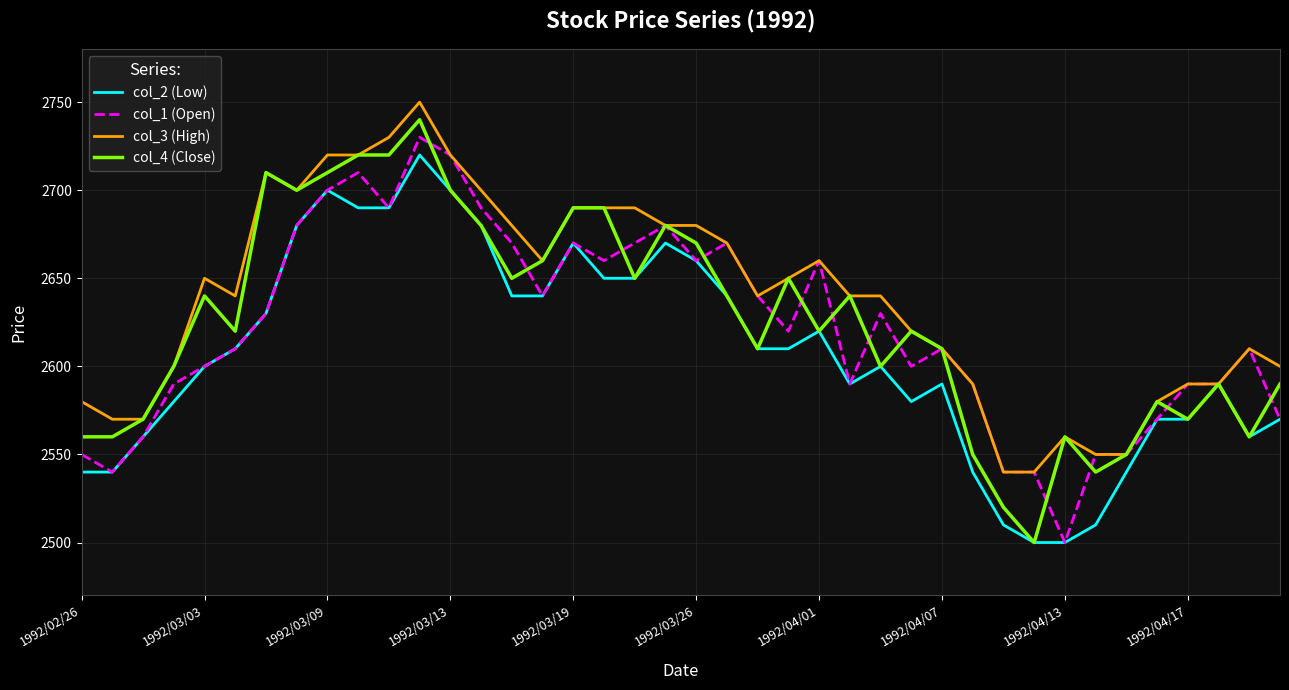

What is the maximum value for col_2 (Low)?

2720